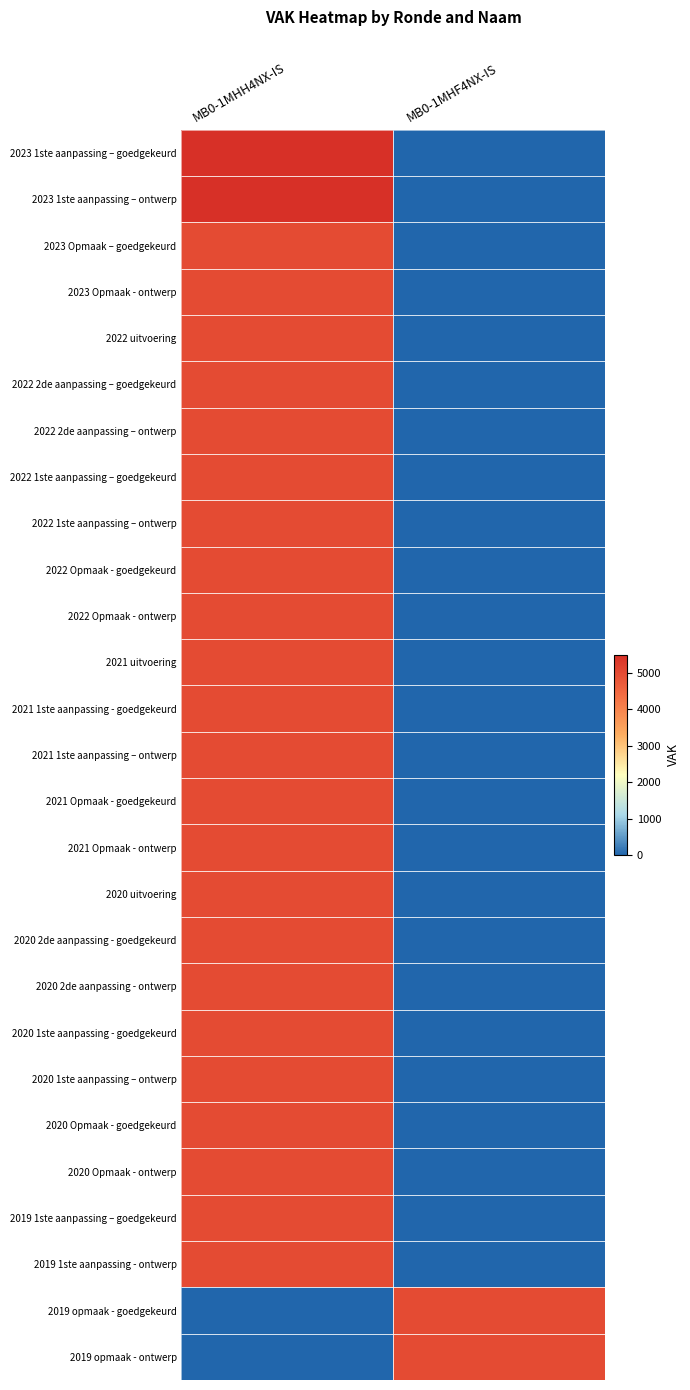

What is the spread (max minus min) of values at MB0-1MHH4NX-IS?

5500